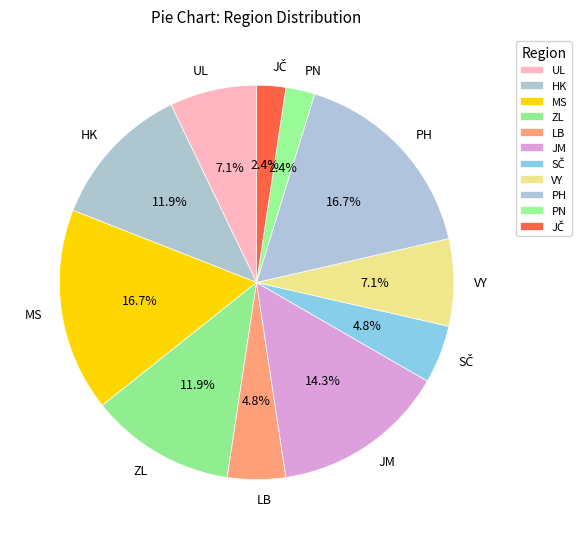

Does any single category account for the majority?

No